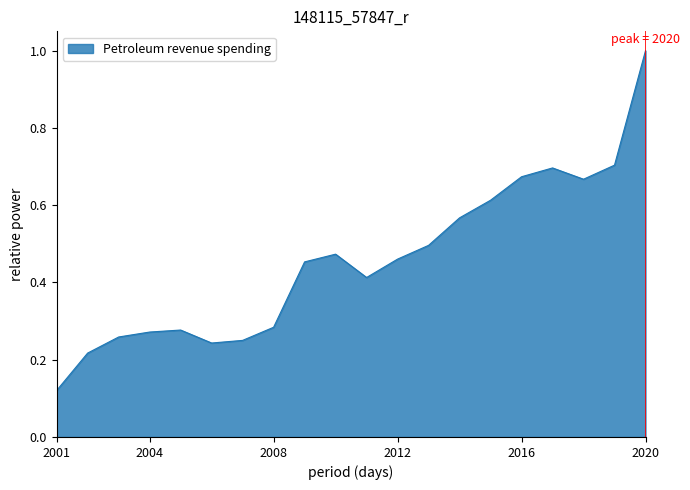

What is the greatest value displayed?

1.0